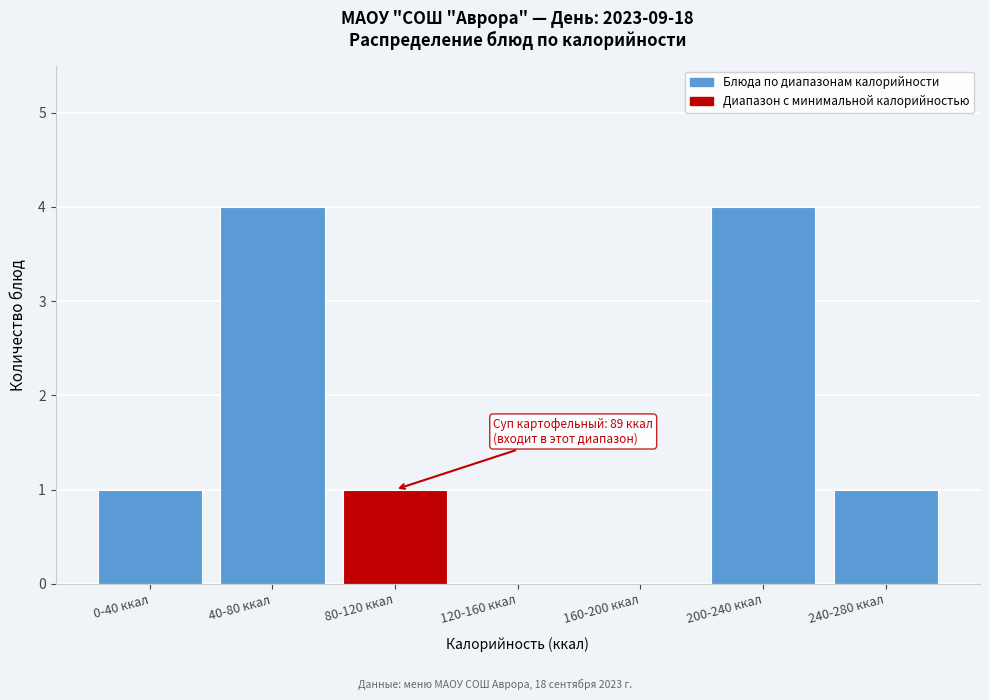

Reading left to right, extract all data points from this chart.

0-40 ккал=1	40-80 ккал=4	80-120 ккал=1	120-160 ккал=0	160-200 ккал=0	200-240 ккал=4	240-280 ккал=1